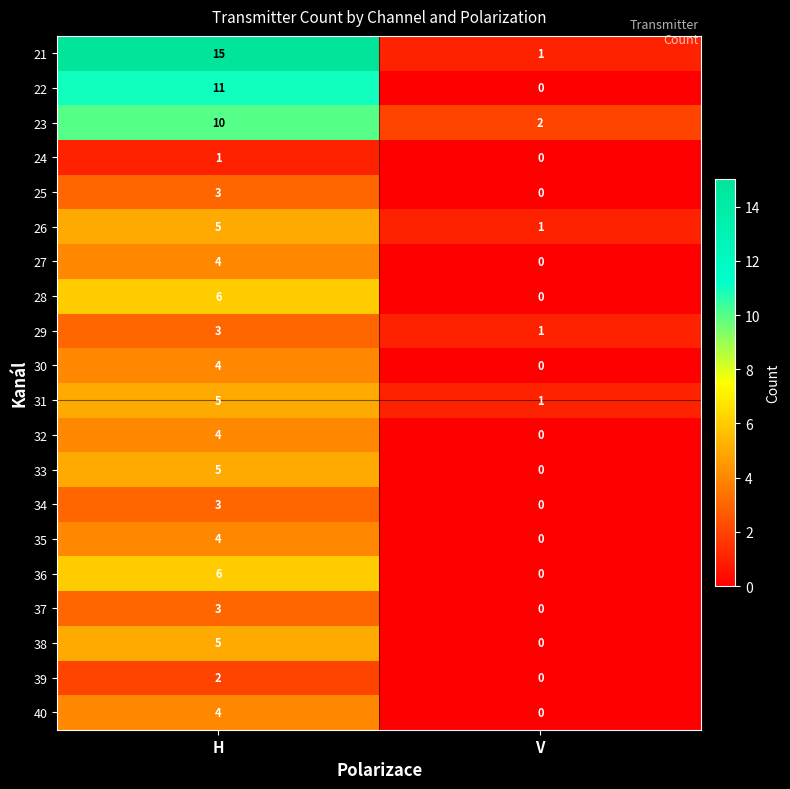

How many data points does each series have?

2